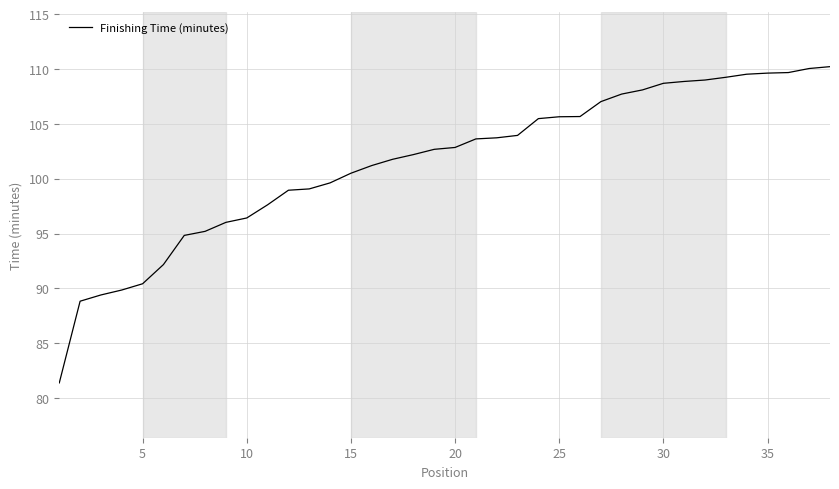

What is the sum of all values?

3856.9